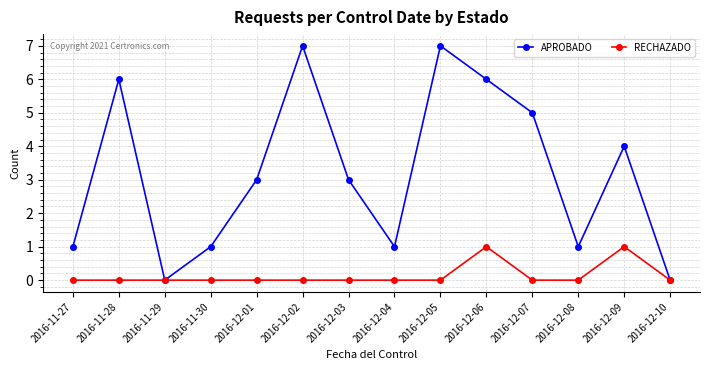

How many lines are shown in the chart?

2